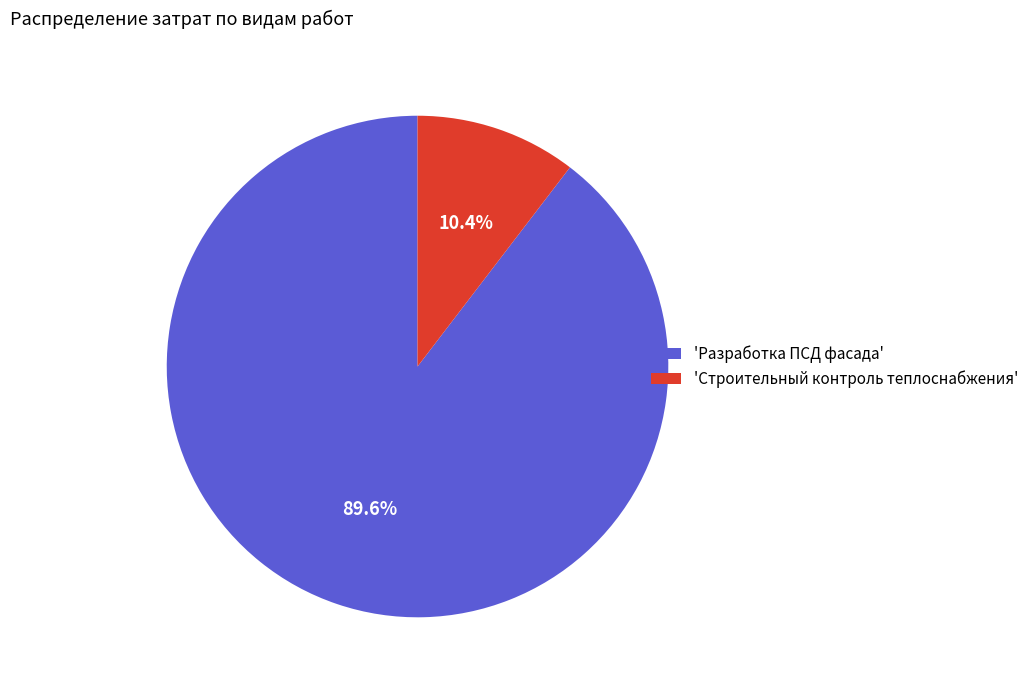

Which category has the smallest portion of the pie?

'Строительный контроль теплоснабжения'